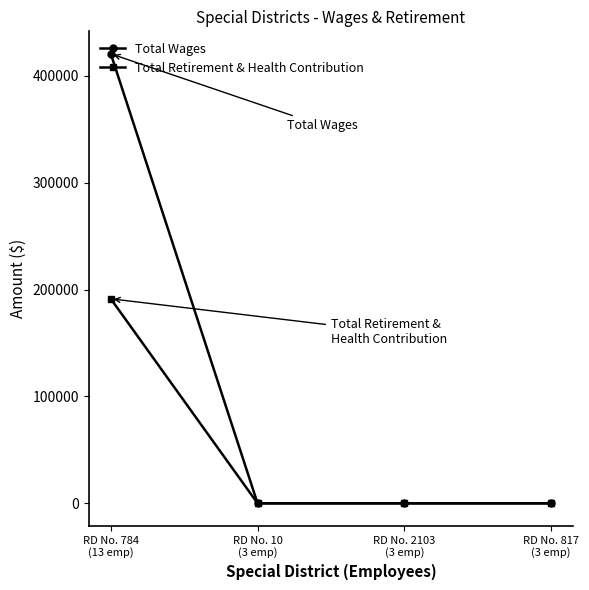

Which series has the widest spread of values?

Total Wages